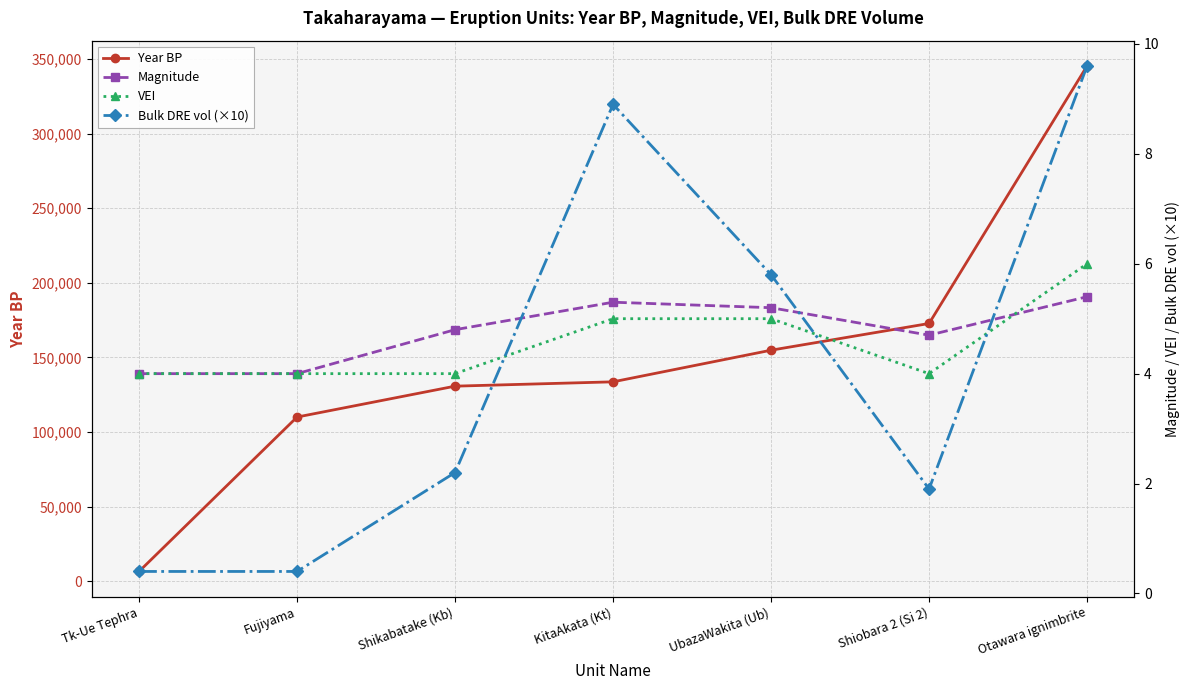

List the series in order of their peak value, highest first.

Year BP, Bulk DRE vol (×10), VEI, Magnitude